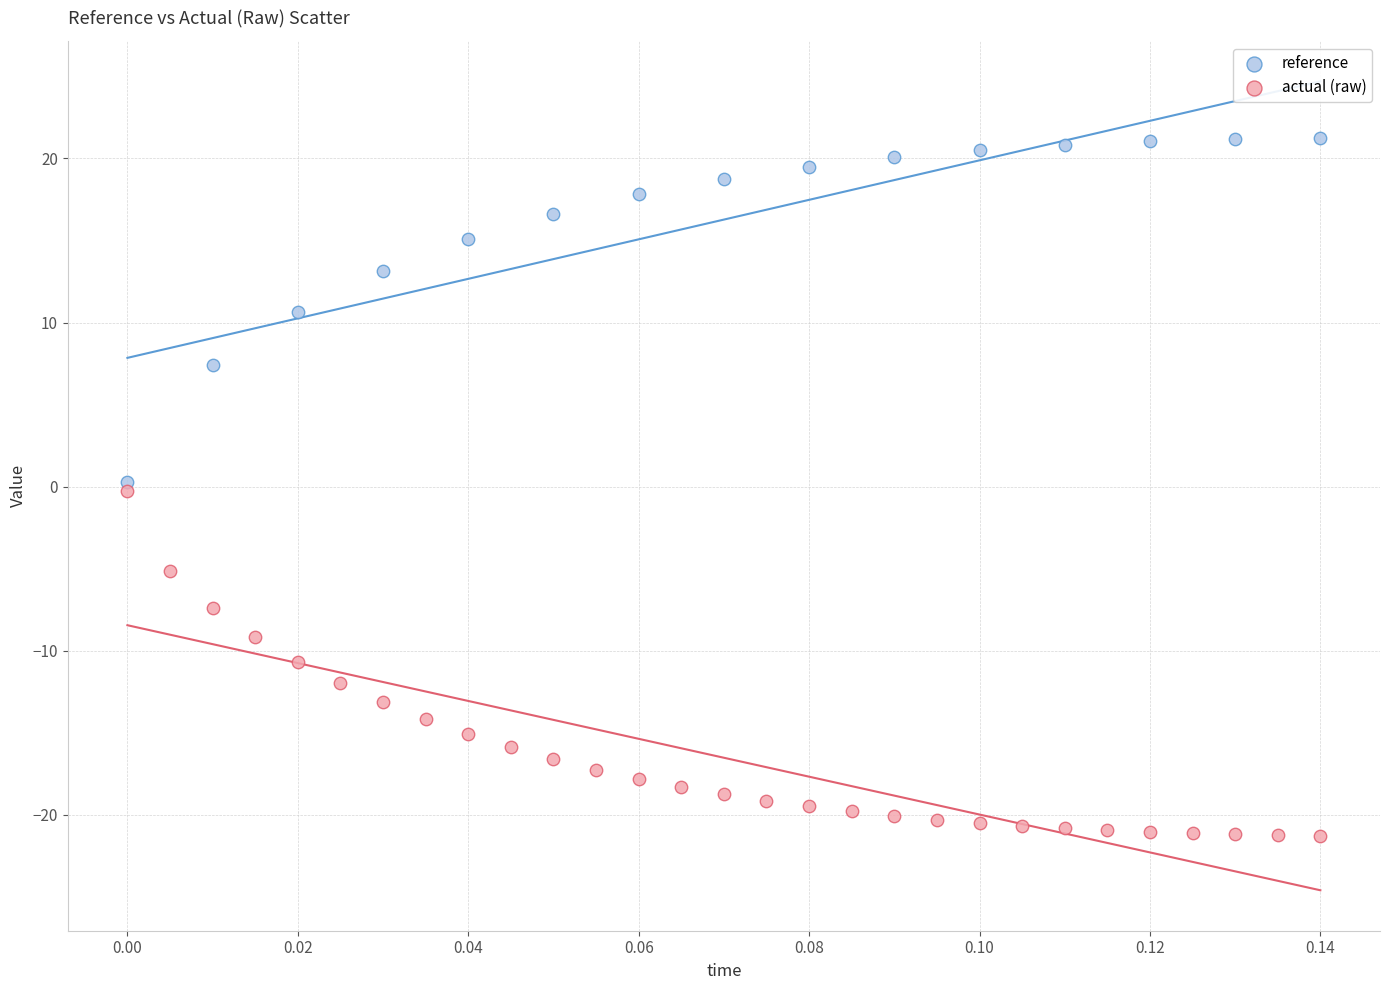

Which series contains the lowest Y value?

actual (raw)